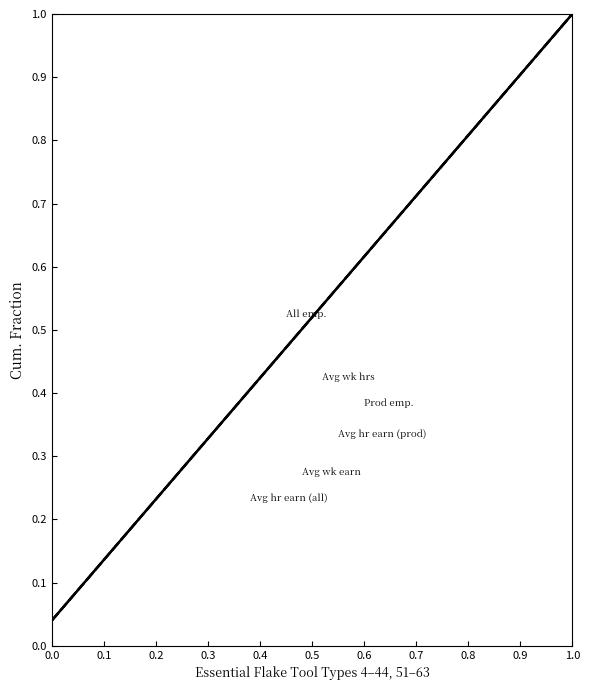

Does the chart have visible grid lines?

No